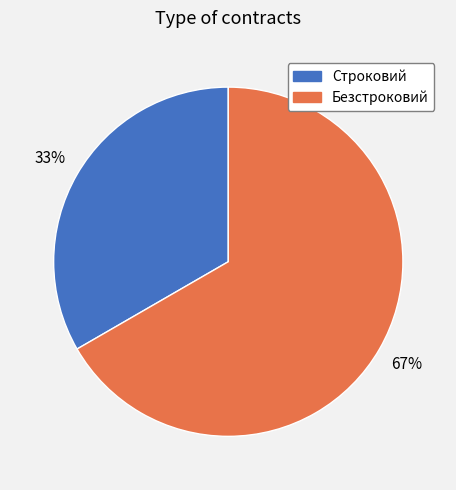

Do Строковий and Безстроковий together represent more than half of the pie?

Yes